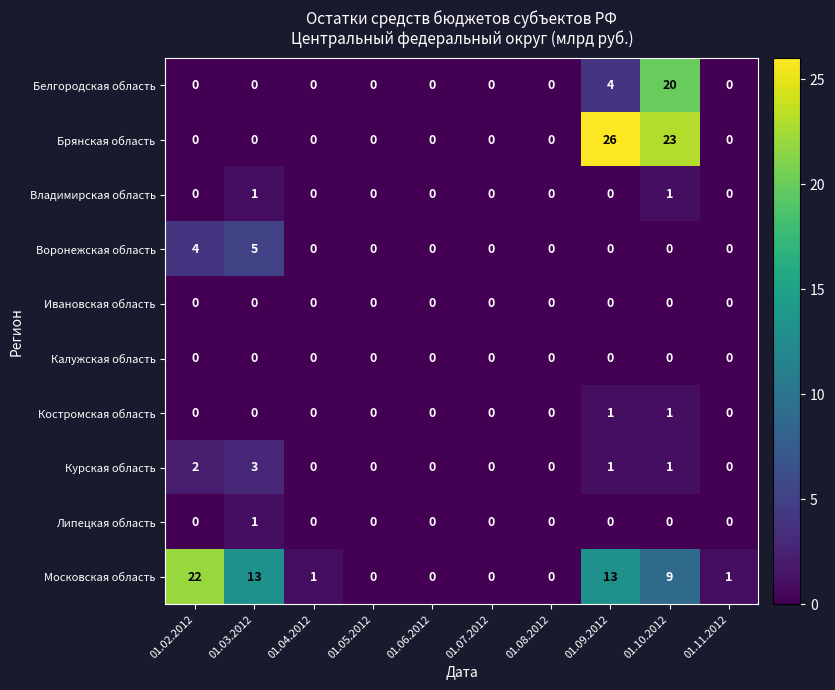

Is it true that Курская область equals -1 at 01.11.2012?

False